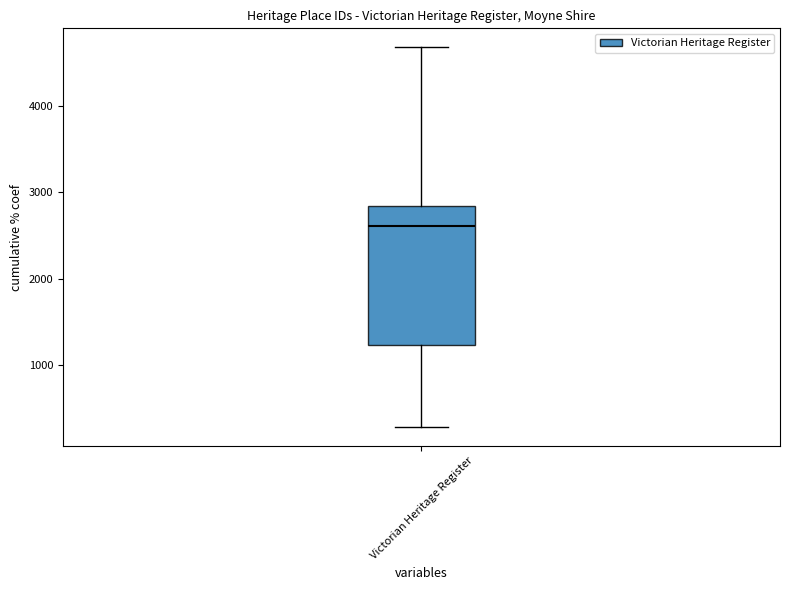

Transcribe this box plot: give where the median line is, the range the box spans, and where the two whiskers end, as read against the y-axis. The values are not printed on the chart, so give them approximately, as read against the axis.

median 2600, box 1200 to 2800, whiskers 300 to 4700